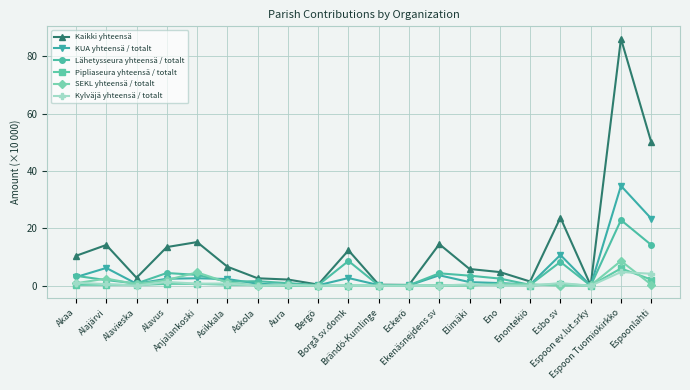

Which series has the largest total across all categories?

Kaikki yhteensä